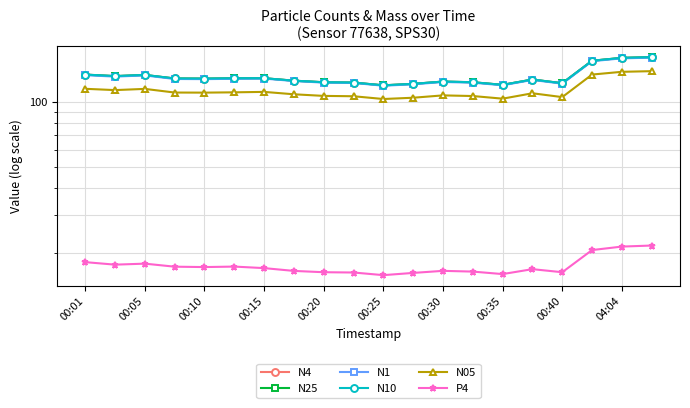

At which label does N25 first exceed 127?

00:01